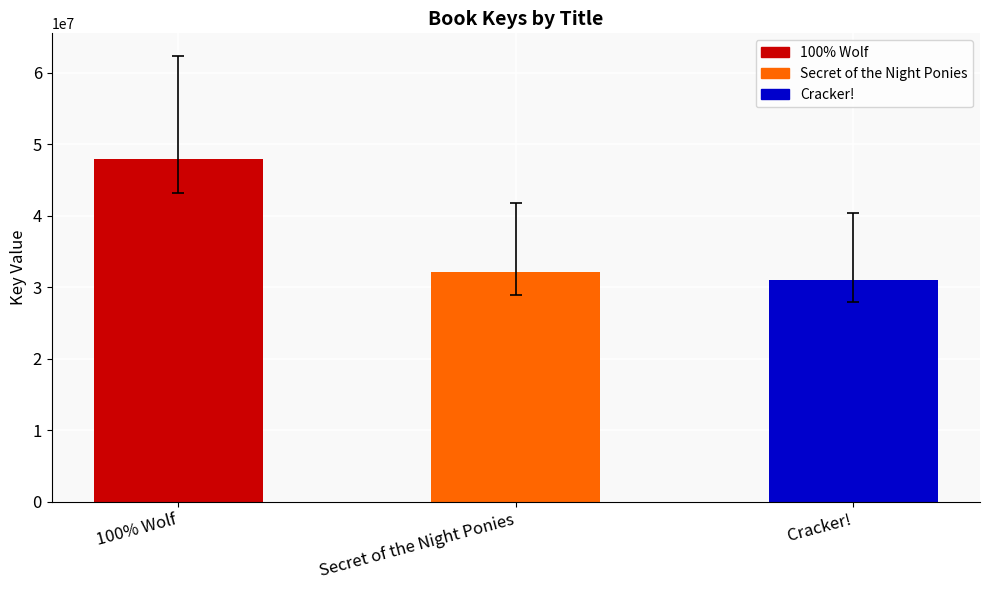

What is the label of the 2nd bar from the left?

Secret of the Night Ponies